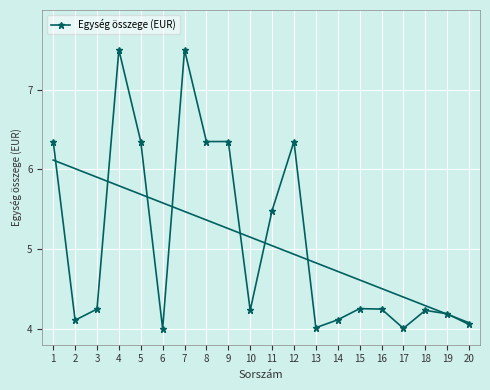

What is the change in value from 3 to 13?

-0.2